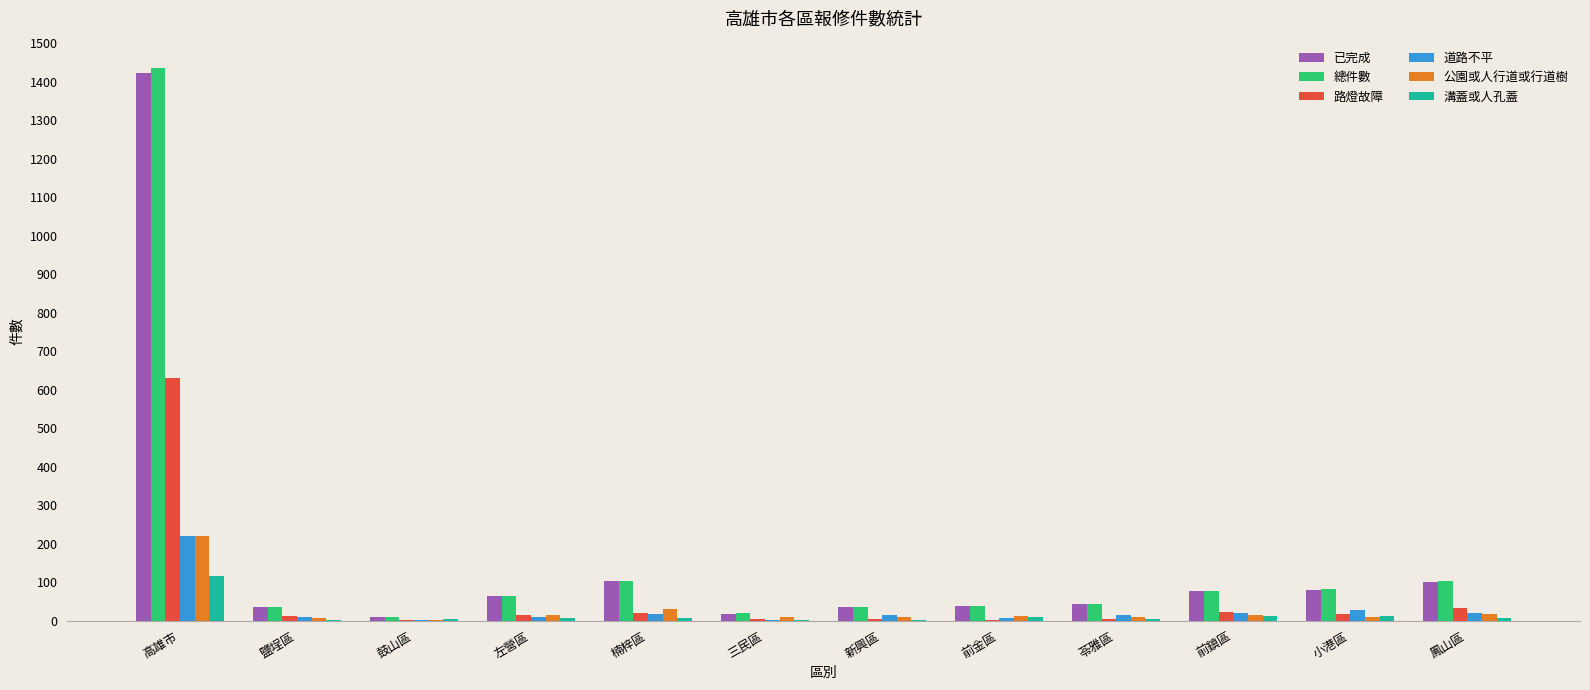

What is the highest value of the 公園或人行道或行道樹 series?

221